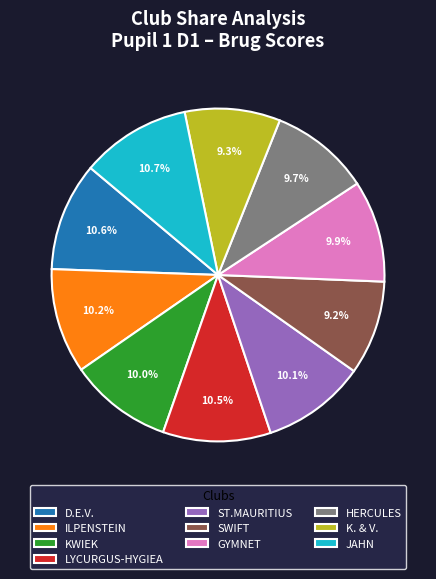

Is there any slice that represents more than half of the pie?

No